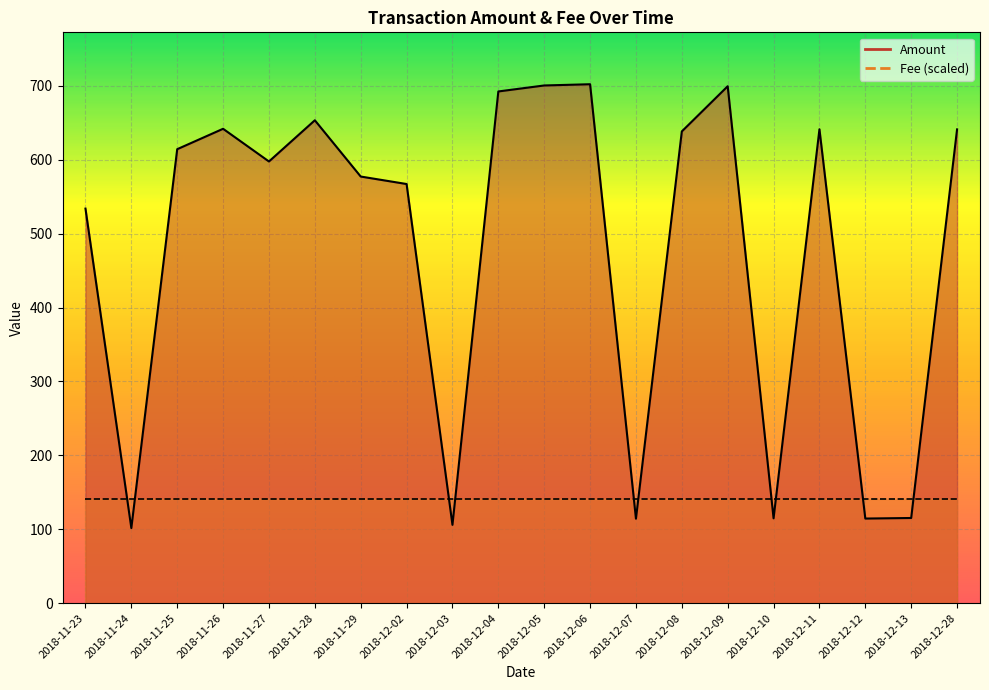

List the labels in order of value, largest first.

2018-12-06, 2018-12-05, 2018-12-09, 2018-12-04, 2018-11-28, 2018-11-26, 2018-12-11, 2018-12-28, 2018-12-08, 2018-11-25, 2018-11-27, 2018-11-29, 2018-12-02, 2018-11-23, 2018-12-13, 2018-12-10, 2018-12-12, 2018-12-07, 2018-12-03, 2018-11-24